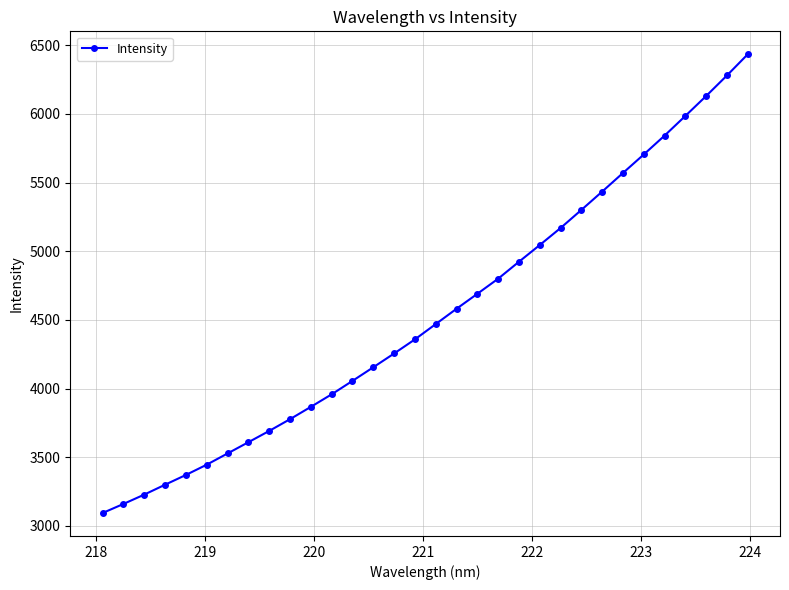

True or false: the data has more than 2 interior local peaks.

False